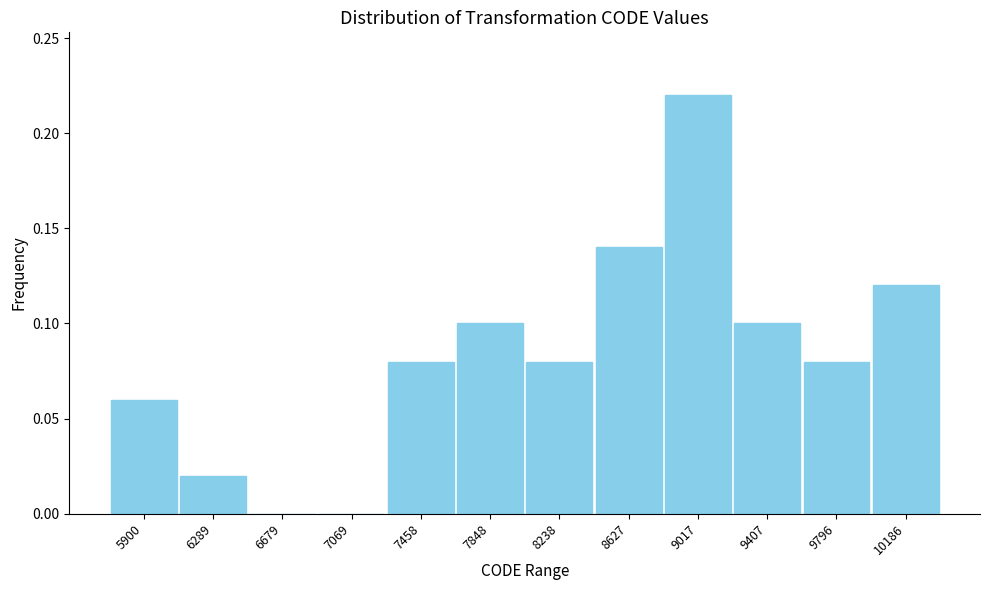

What is the sum of all values?

1.0